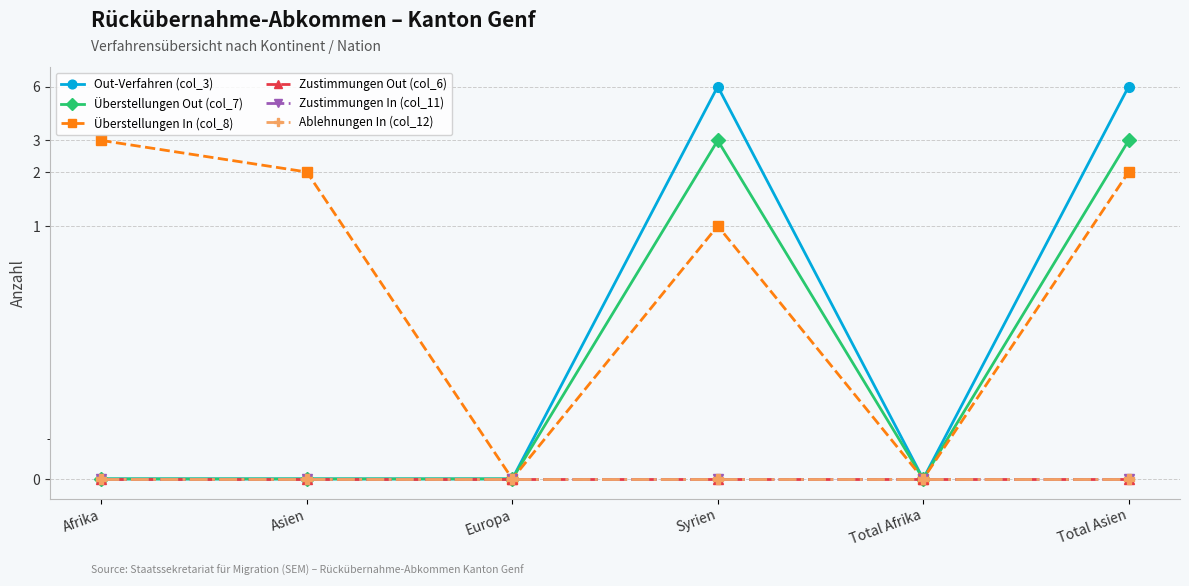

True or false: Überstellungen Out (col_7) has a value of 0 at Europa.

True